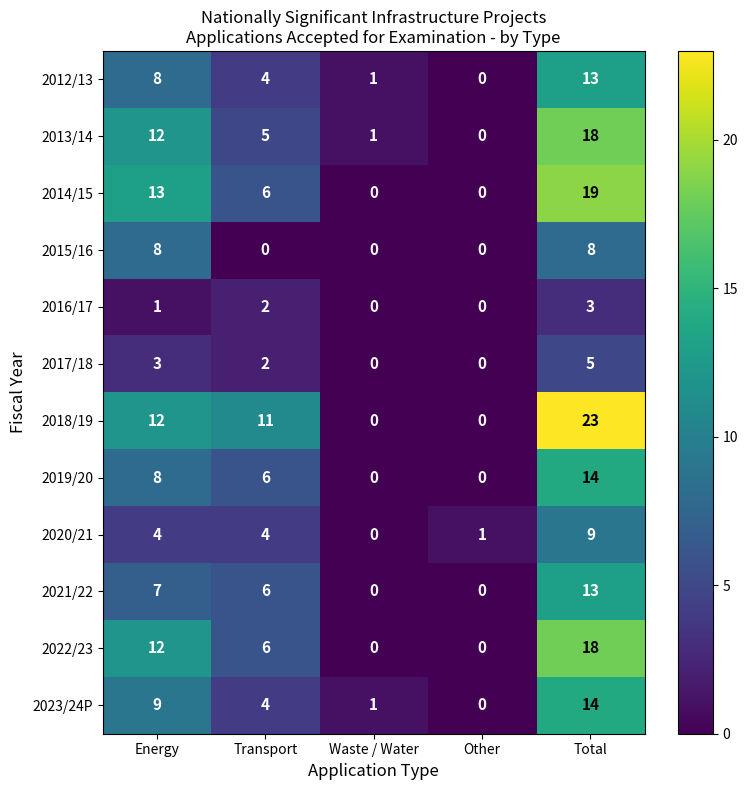

What is the sum of the 2014/15 values at Transport and Waste / Water?

6